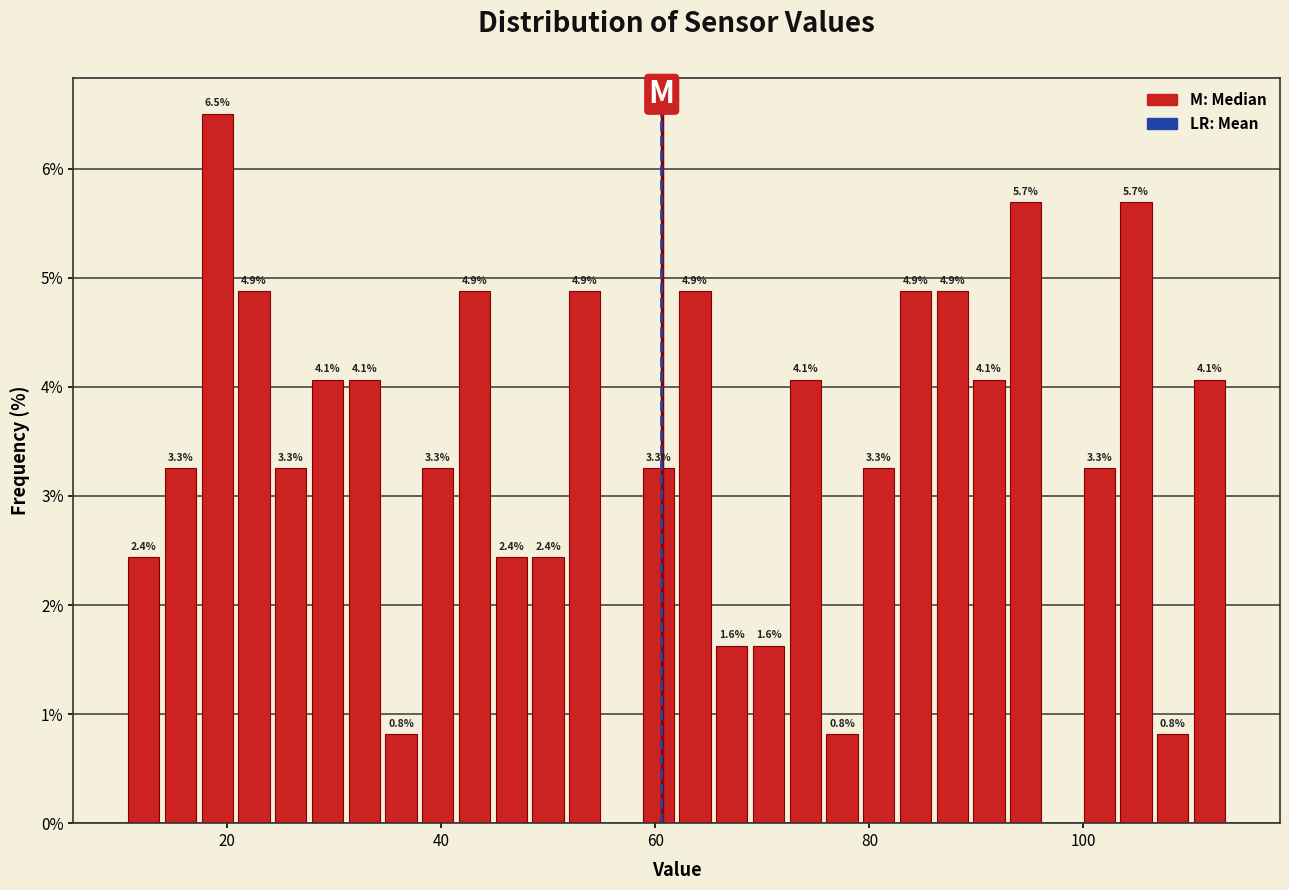

Read against the x-axis, roughly where is the centre of the tallest bar?

20